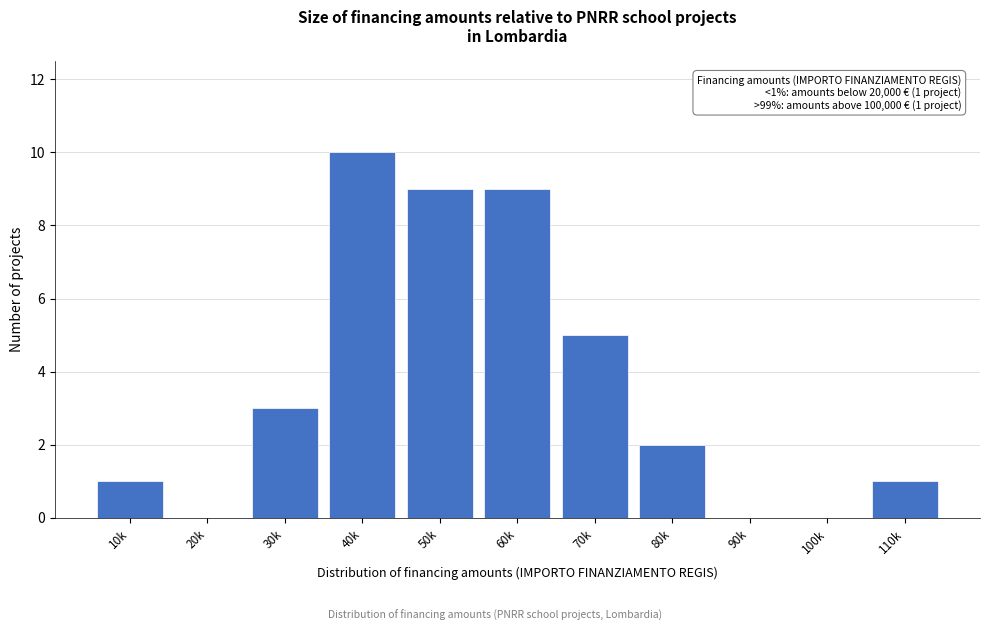

Reading left to right, transcribe all the data shown in this chart.

10k=1	20k=0	30k=3	40k=10	50k=9	60k=9	70k=5	80k=2	90k=0	100k=0	110k=1